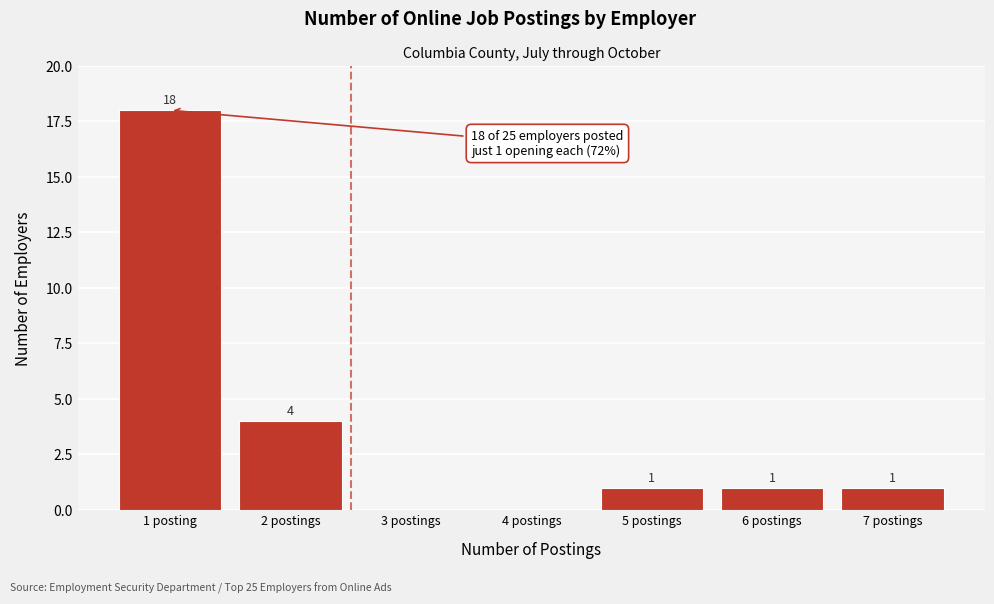

Reading left to right, list all the values displayed in this chart.

1 posting=18	2 postings=4	3 postings=0	4 postings=0	5 postings=1	6 postings=1	7 postings=1